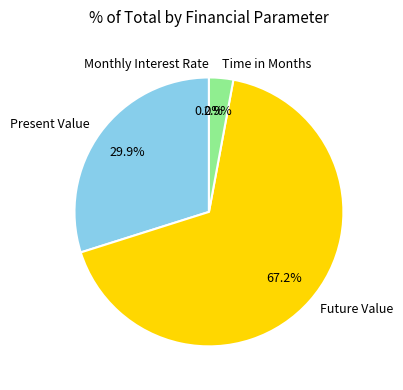

What is the majority slice?

Future Value